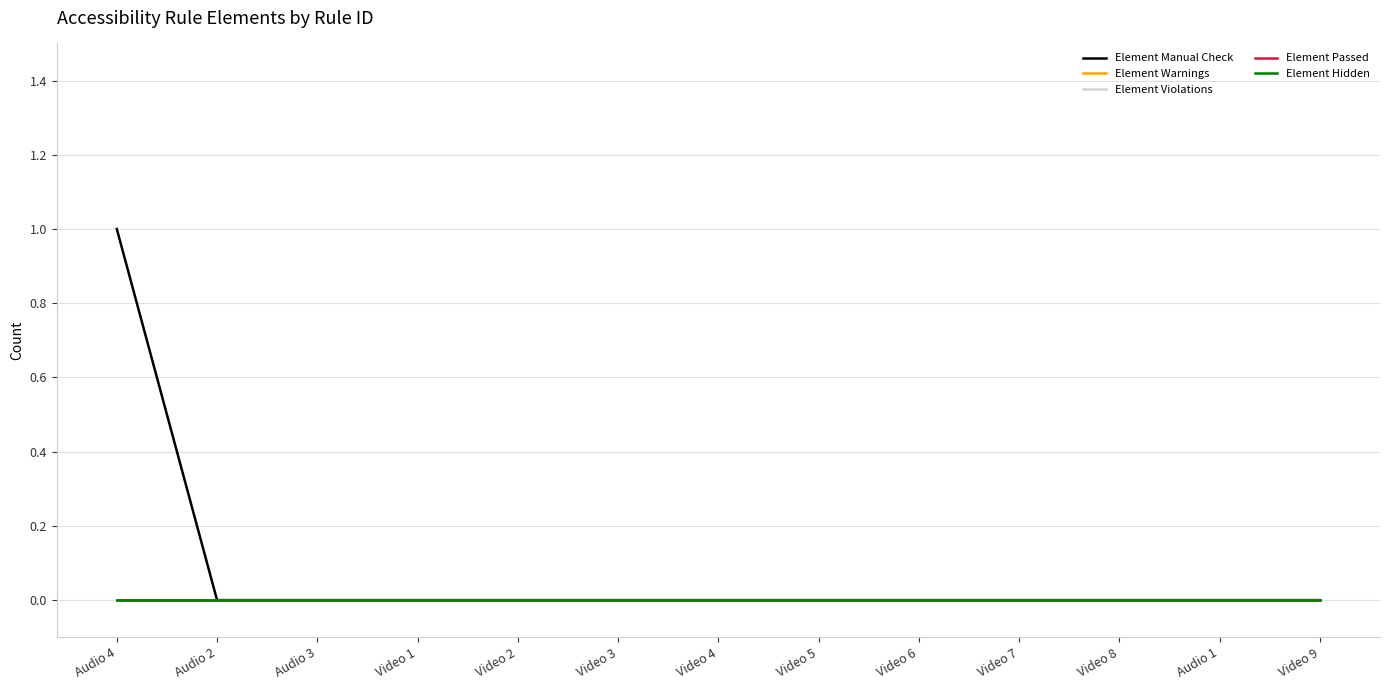

Is this an area chart (filled region under the line)?

No